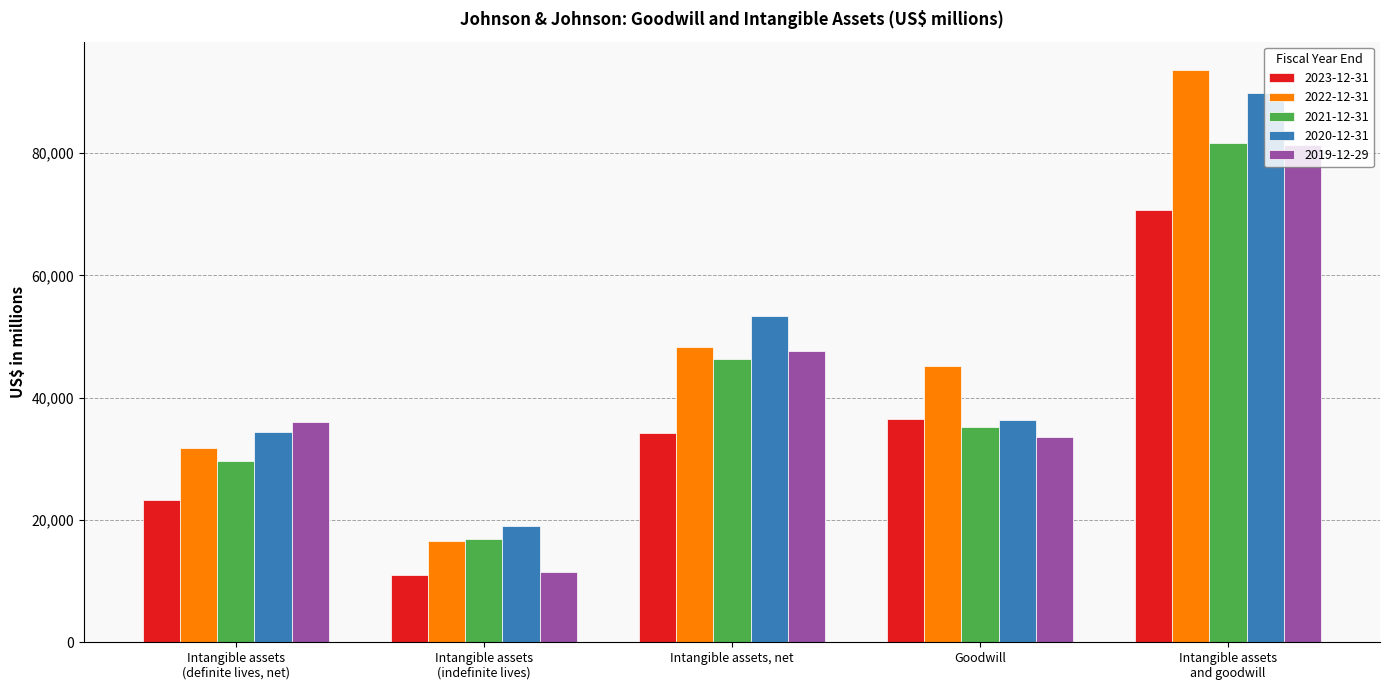

The value of 2022-12-31 at Intangible assets
and goodwill is 93556. True or false?

True